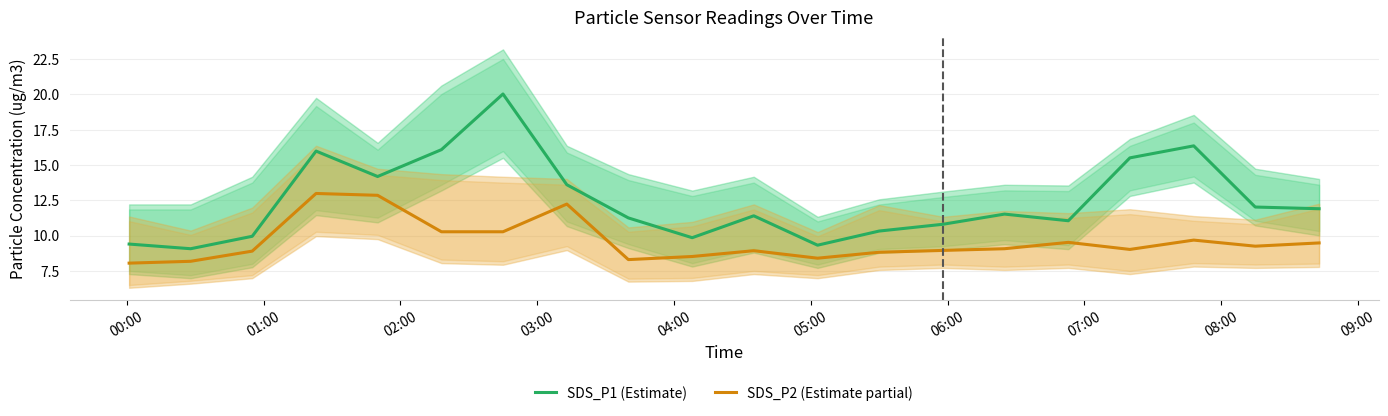

Reading left to right, transcribe all the data shown in this chart.

SDS_P1 (Estimate): 9.4	9.1	9.9	16.0	14.2	16.1	20.0	13.6	11.2	9.8	11.4	9.3	10.3	10.8	11.5	11.1	15.5	16.4	12.0	11.9
SDS_P2 (Estimate partial): 8.1	8.2	8.9	13.0	12.8	10.3	10.3	12.2	8.3	8.5	8.9	8.4	8.8	8.9	9.1	9.5	9.0	9.7	9.2	9.5